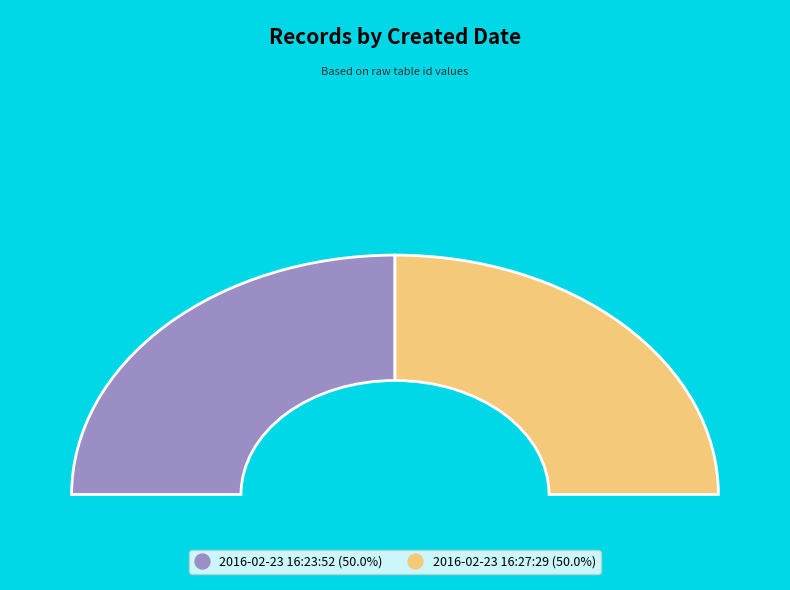

To the nearest percent, what portion does 2016-02-23 16:23:52 represent?

50%